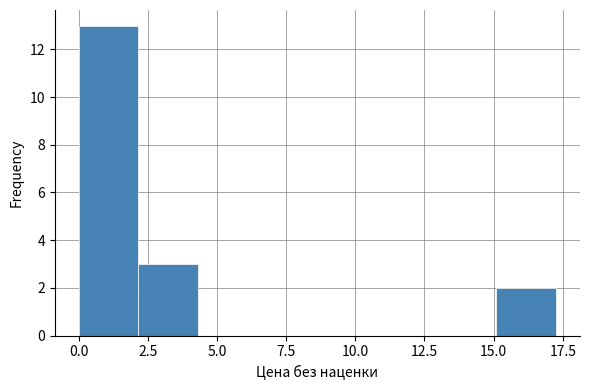

How tall is the bar that spans 15.0 to 17.5 on the x-axis? Neither the bar edges nor the heights are printed on the chart, so give them approximately, as read against the axes.

2